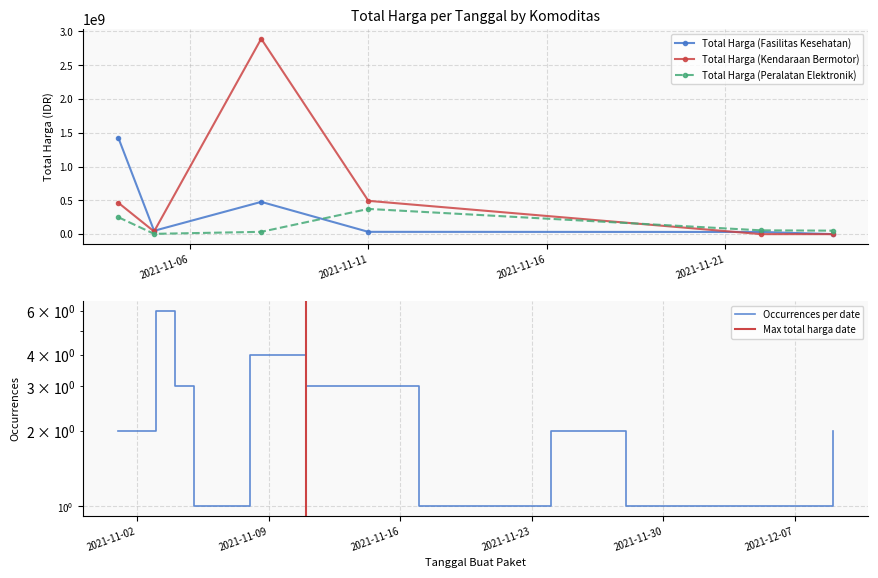

Where does the Total Harga (Kendaraan Bermotor) series first go above 464002100?

2021-11-08